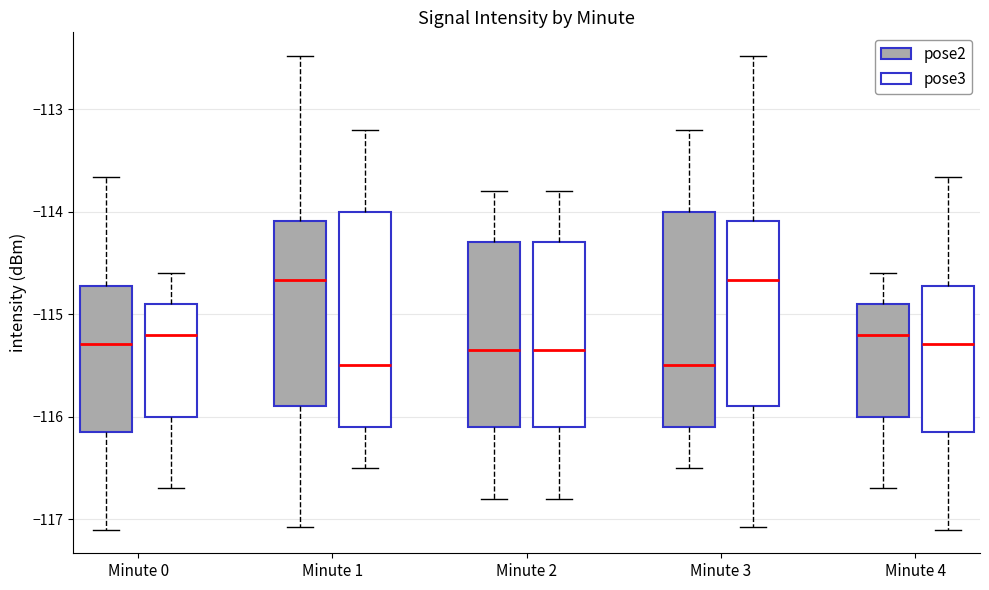

Reading left to right, transcribe this box plot: for each box, give where its median line is, the range the box spans, and where its two whiskers end, as read against the y-axis. The values are not printed on the chart, so give them approximately, as read against the axis.

Minute 0 (pose2): median -115.3, box -116.1 to -114.7, whiskers -117.1 to -113.7
Minute 0 (pose3): median -115.2, box -116.0 to -114.9, whiskers -116.7 to -114.6
Minute 1 (pose2): median -114.7, box -115.9 to -114.1, whiskers -117.1 to -112.5
Minute 1 (pose3): median -115.5, box -116.1 to -114.0, whiskers -116.5 to -113.2
Minute 2 (pose2): median -115.3, box -116.1 to -114.3, whiskers -116.8 to -113.8
Minute 2 (pose3): median -115.3, box -116.1 to -114.3, whiskers -116.8 to -113.8
Minute 3 (pose2): median -115.5, box -116.1 to -114.0, whiskers -116.5 to -113.2
Minute 3 (pose3): median -114.7, box -115.9 to -114.1, whiskers -117.1 to -112.5
Minute 4 (pose2): median -115.2, box -116.0 to -114.9, whiskers -116.7 to -114.6
Minute 4 (pose3): median -115.3, box -116.1 to -114.7, whiskers -117.1 to -113.7